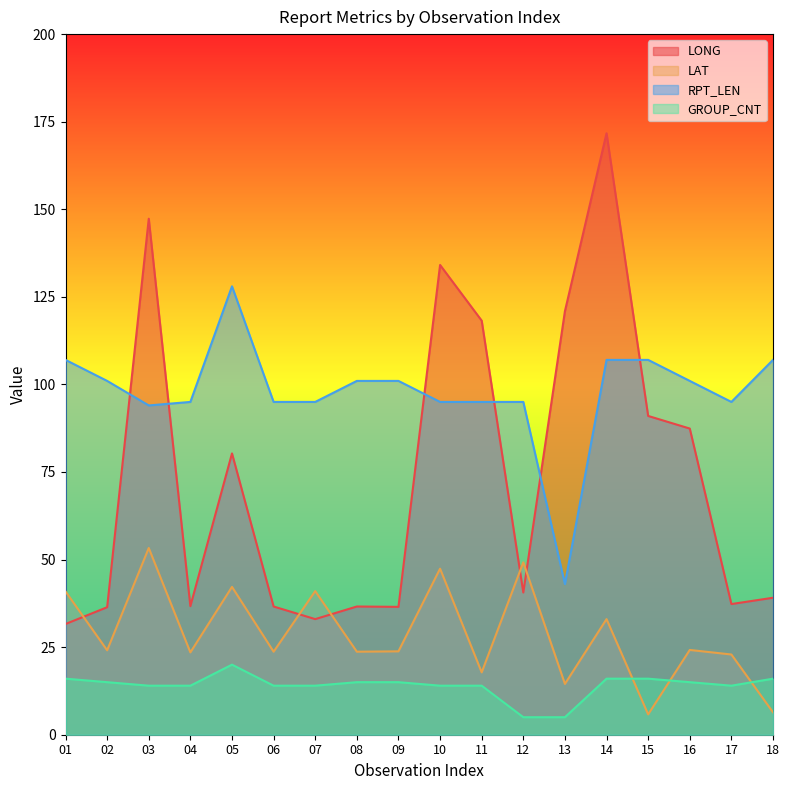

At which label does GROUP_CNT reach its peak?

05